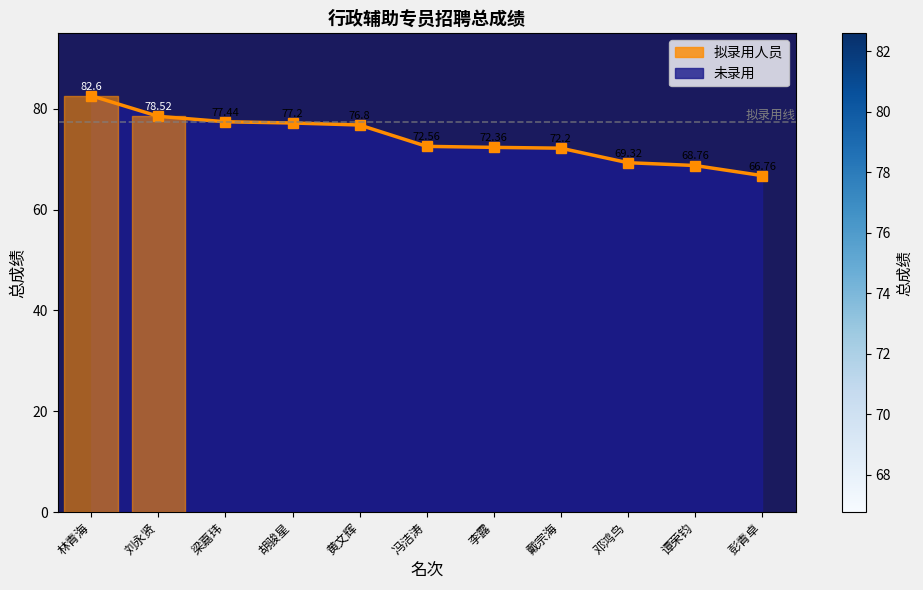

List the labels in order of value, smallest first.

彭青卓, 谭荣钧, 邓鸿鸟, 戴宗海, 李露, 冯洁涛, 黄文辉, 胡骏星, 梁嘉玮, 刘永贤, 林青海